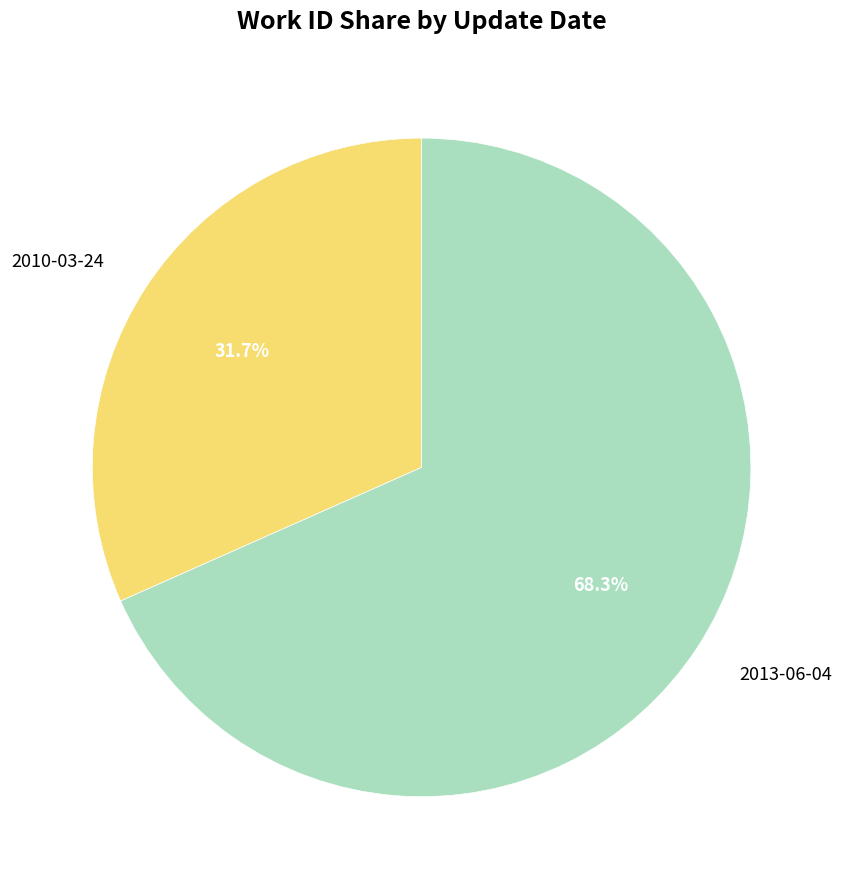

The 2013-06-04 slice represents 61% of the pie. True or false?

False